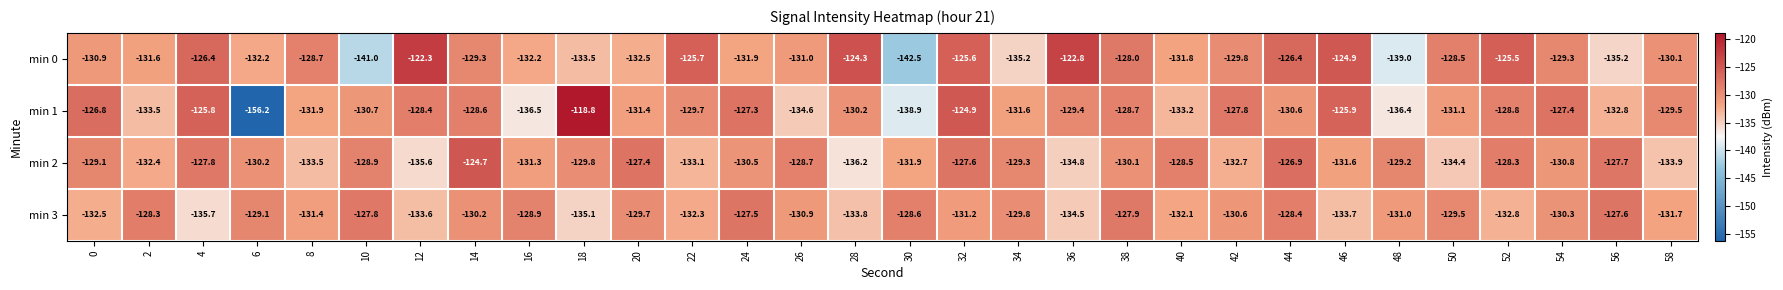

What is the sum of the min 0 values at 46 and 40?

-256.7